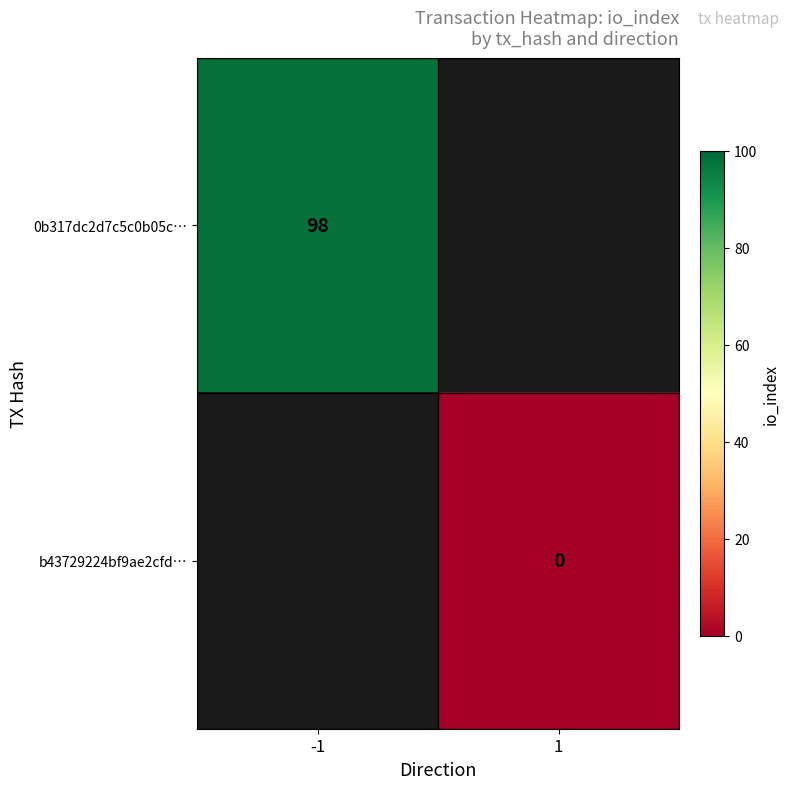

The 0b317dc2d7c5c0b05c… series shows 98 at -1. True or false?

True